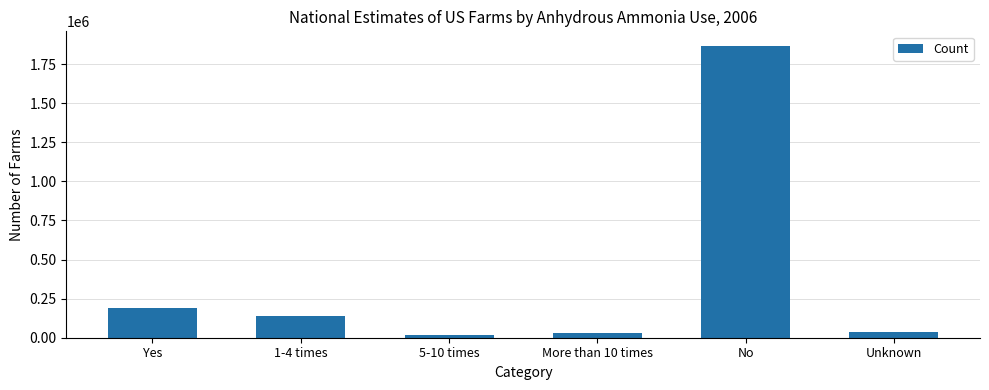

Reading left to right, extract all data points from this chart.

187253	141289	18440	27523	1865892	36645